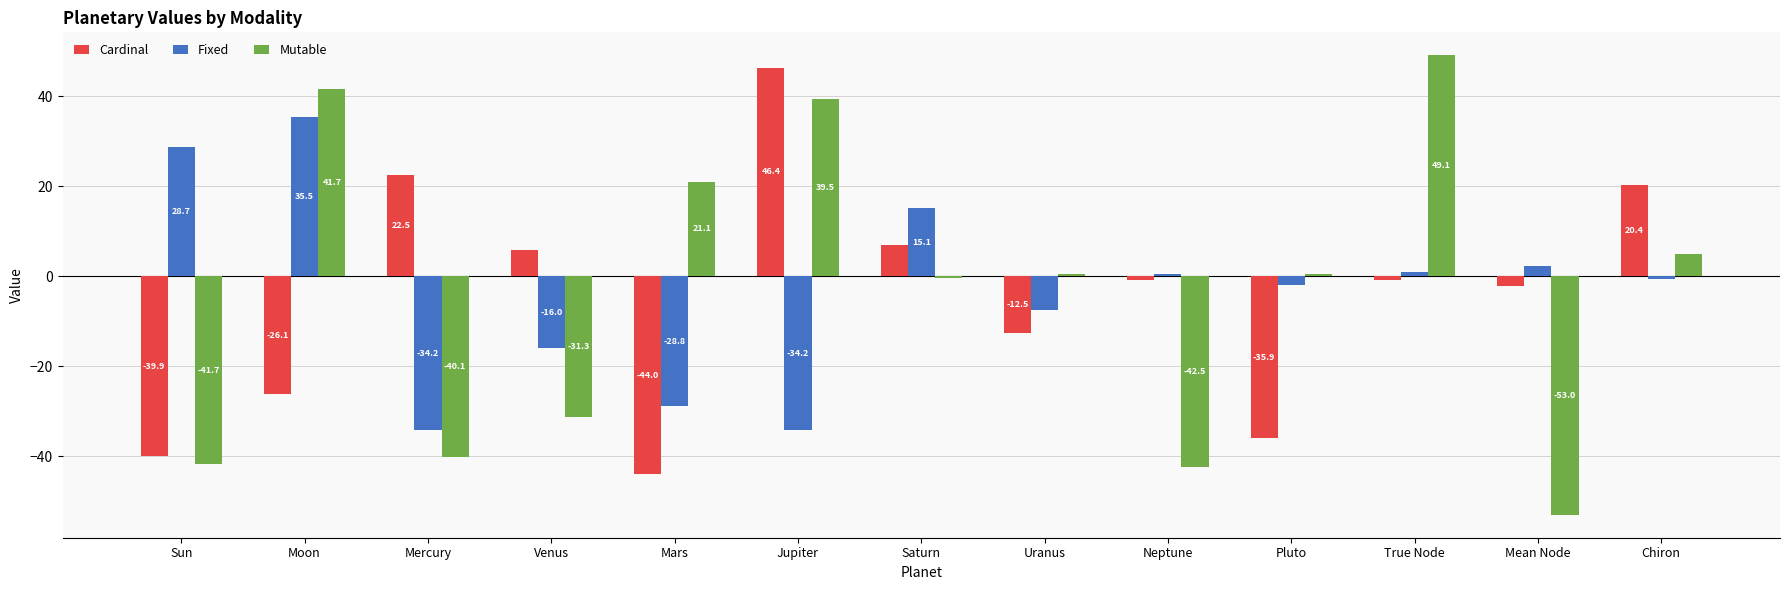

What is the label of the 7th bar from the right?

Saturn